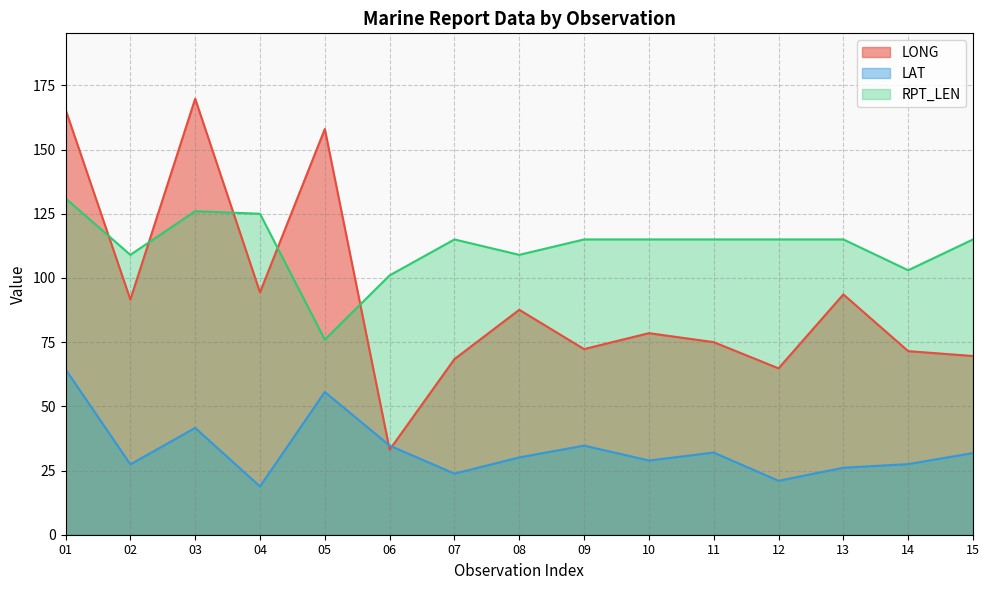

Is it true that RPT_LEN equals 206.0 at 09?

False